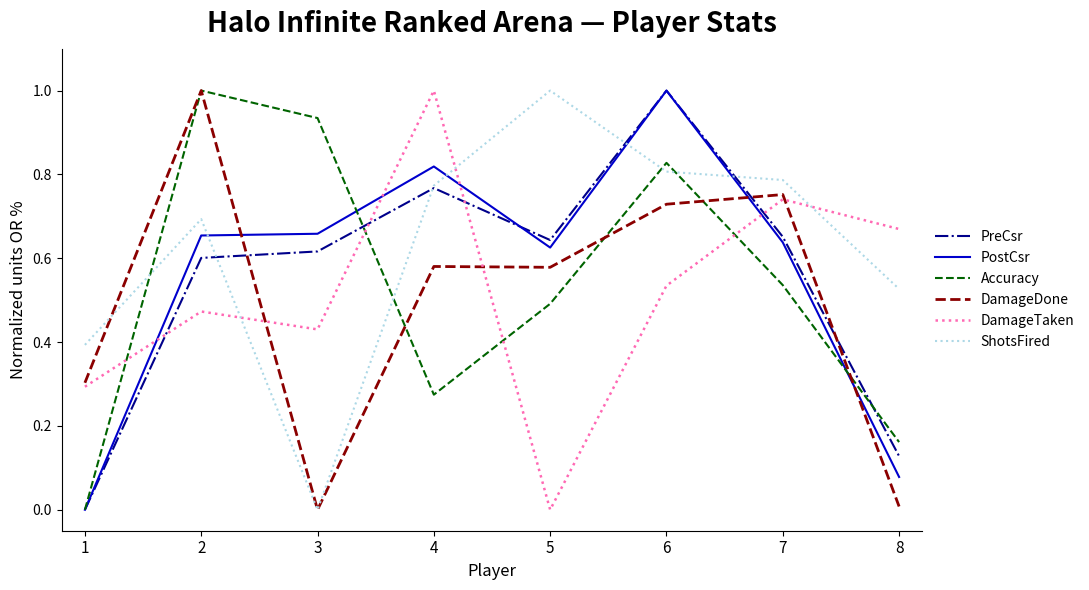

Is the value of ShotsFired at 1 greater than the value of DamageDone at 1?

Yes